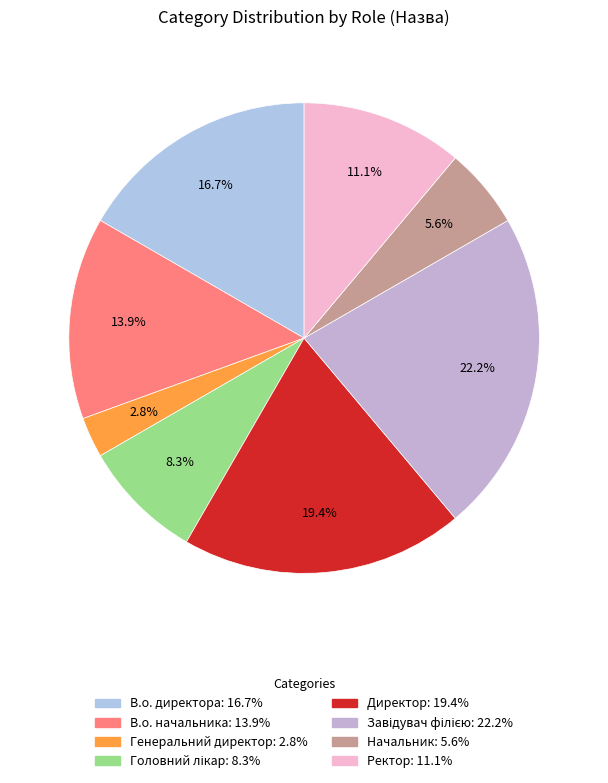

True or false: В.о. директора accounts for 17% of the total.

True